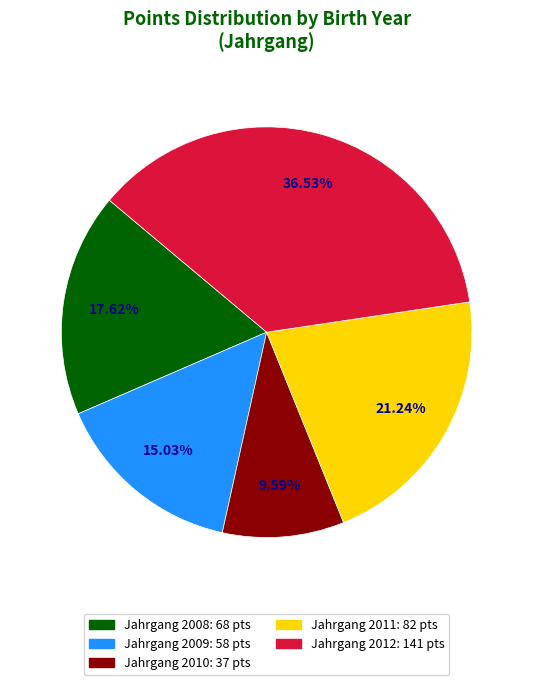

Does any single category account for the majority?

No